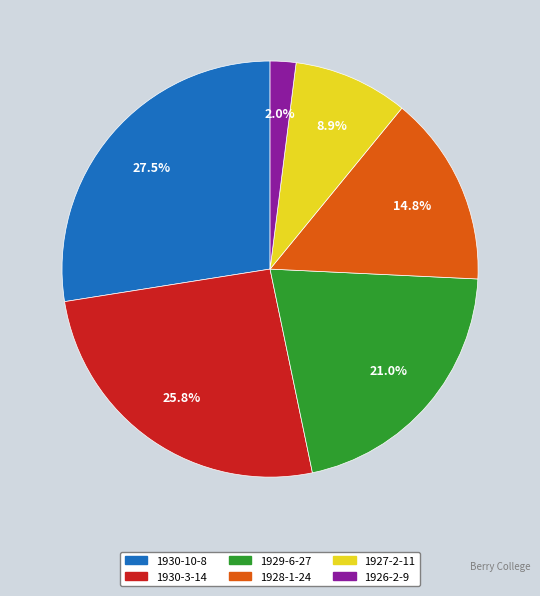

Combined, what portion of the pie is 1929-6-27 and 1928-1-24?

35.8%